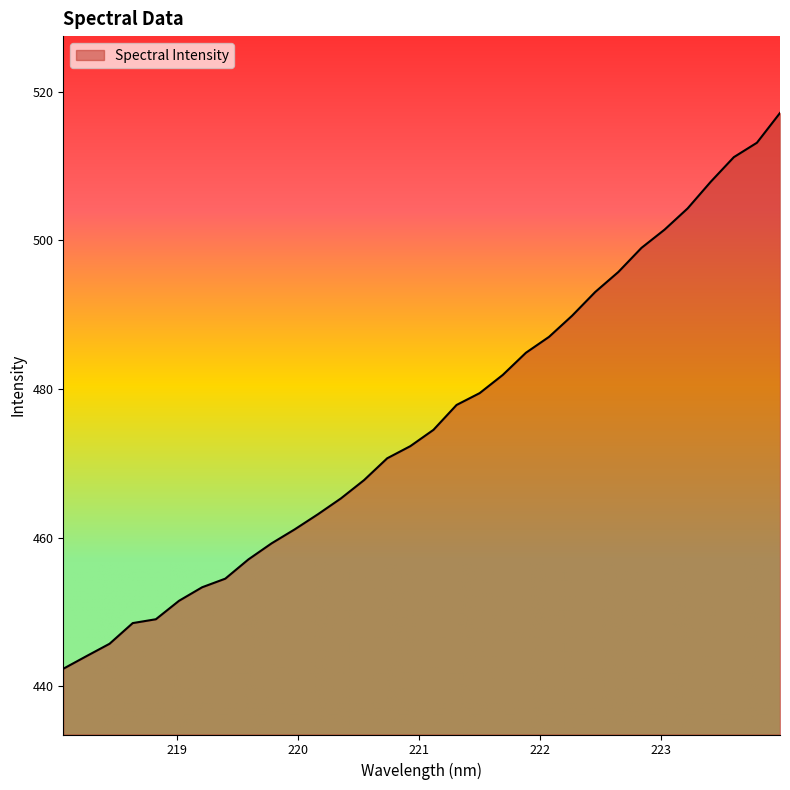

What is the sum of all values?

15224.1